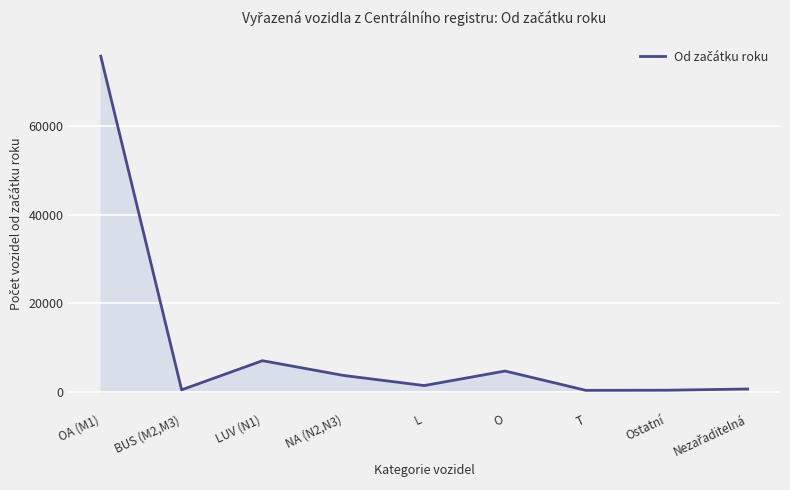

True or false: the data shows 410 at Ostatní.

True